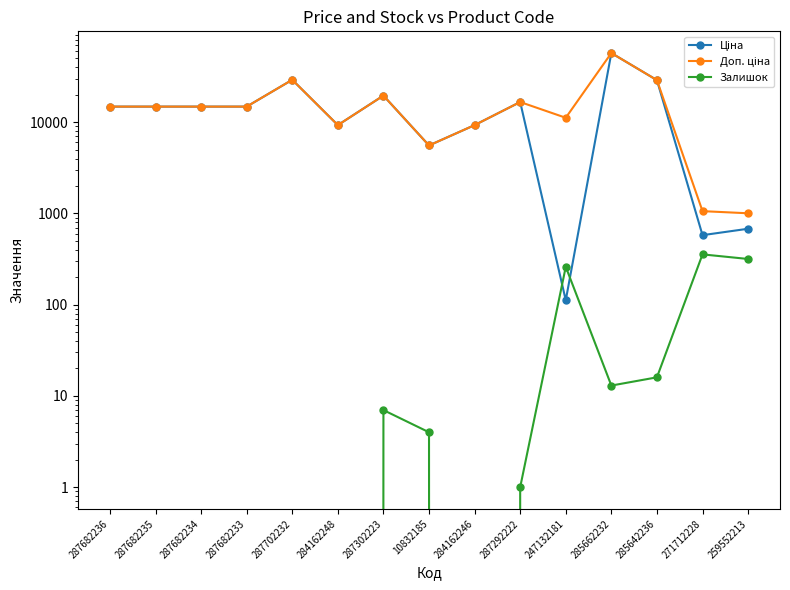

Where is the first local maximum for Доп. ціна?

287702232